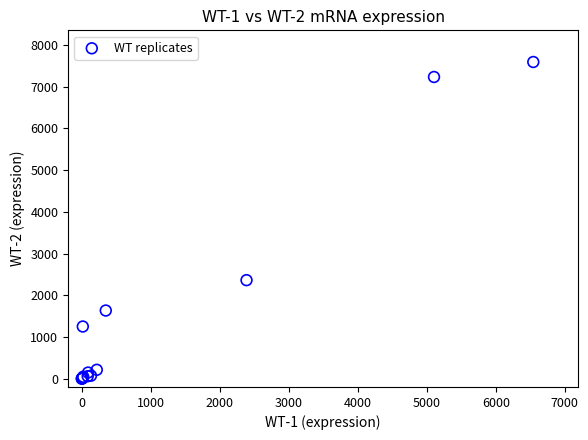

What Y value in the scatter plot is closest to 3796?

2361.7